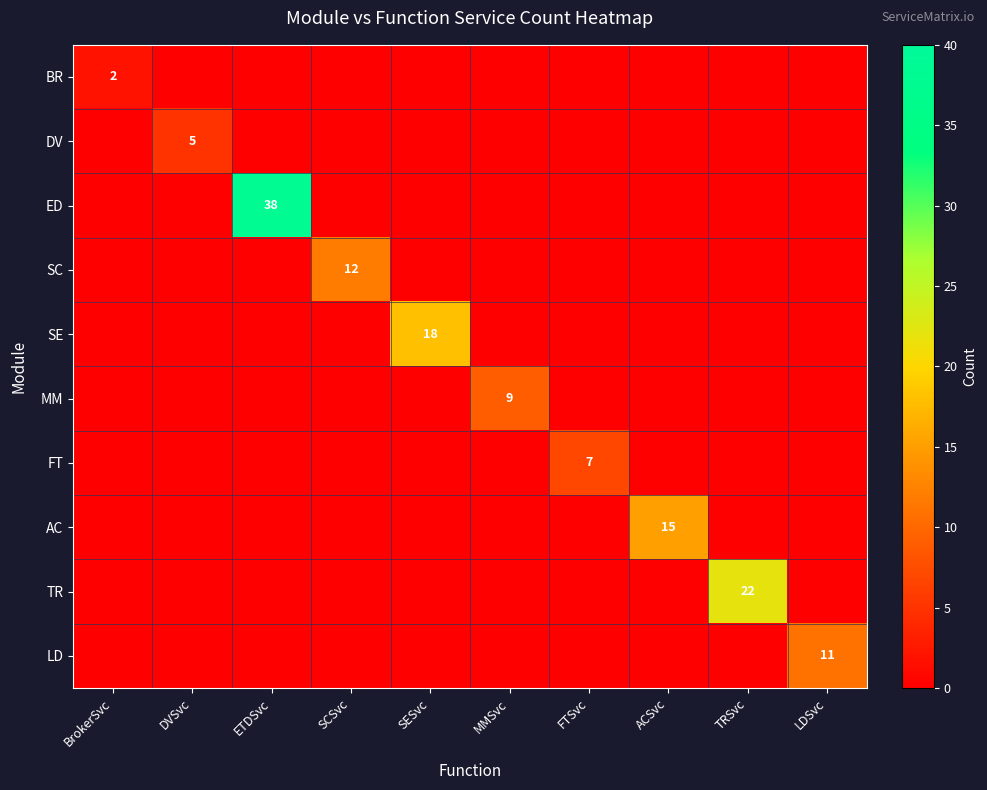

At which category is the sum across all series the highest?

ETDSvc